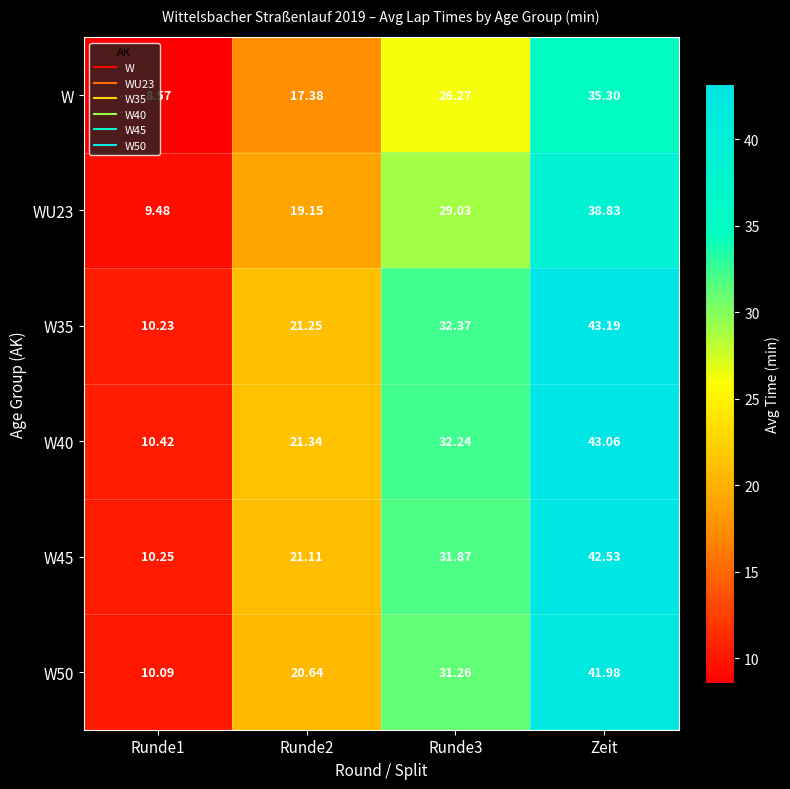

How many categories are shown in the chart?

4